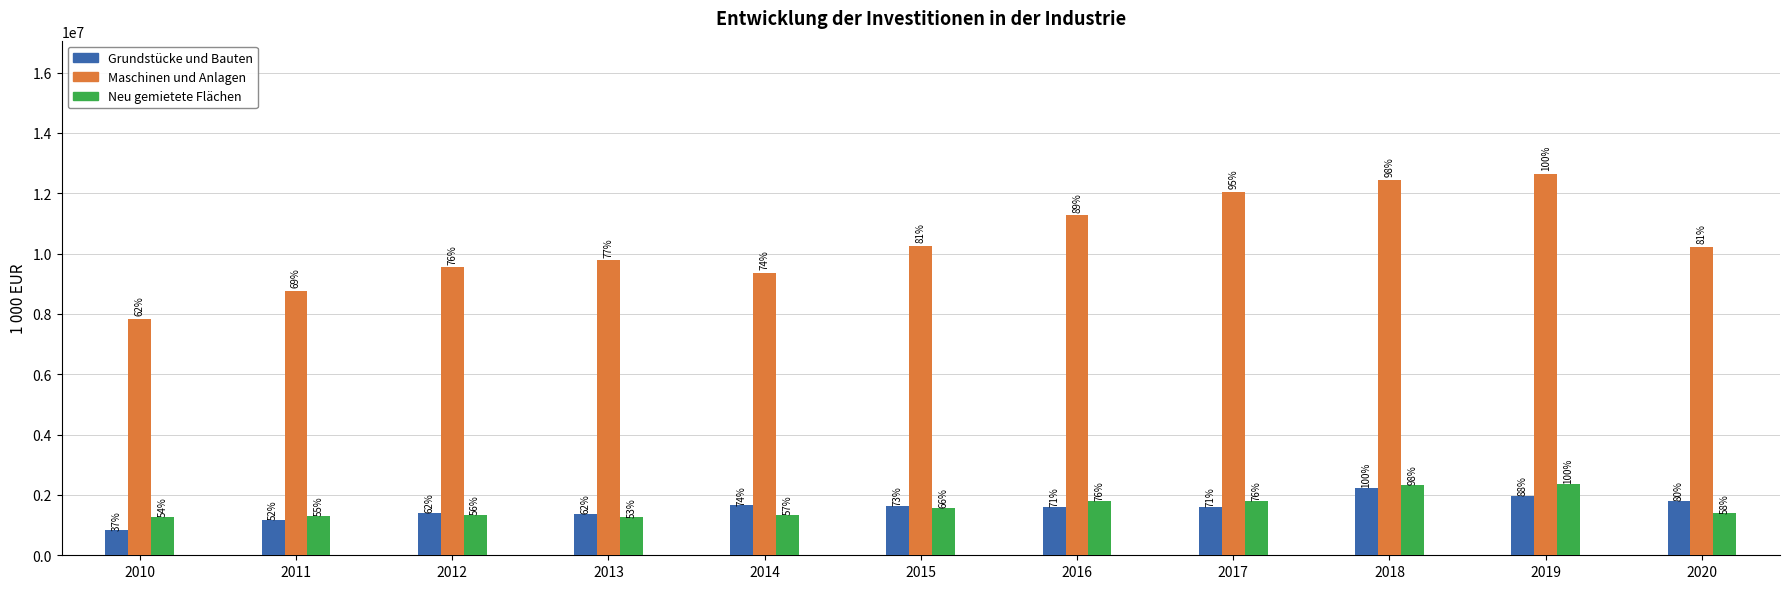

At which label does Grundstücke und Bauten reach its peak?

2018